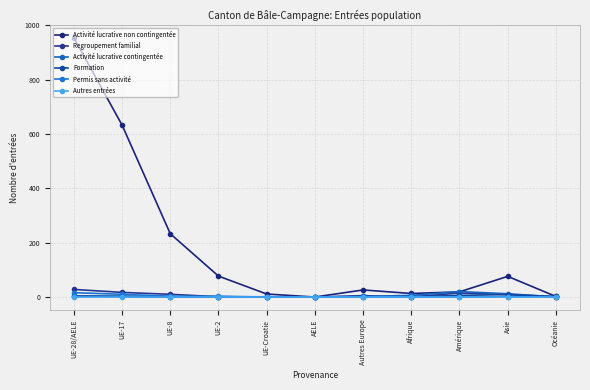

True or false: Regroupement familial has more than 2 interior local peaks.

False